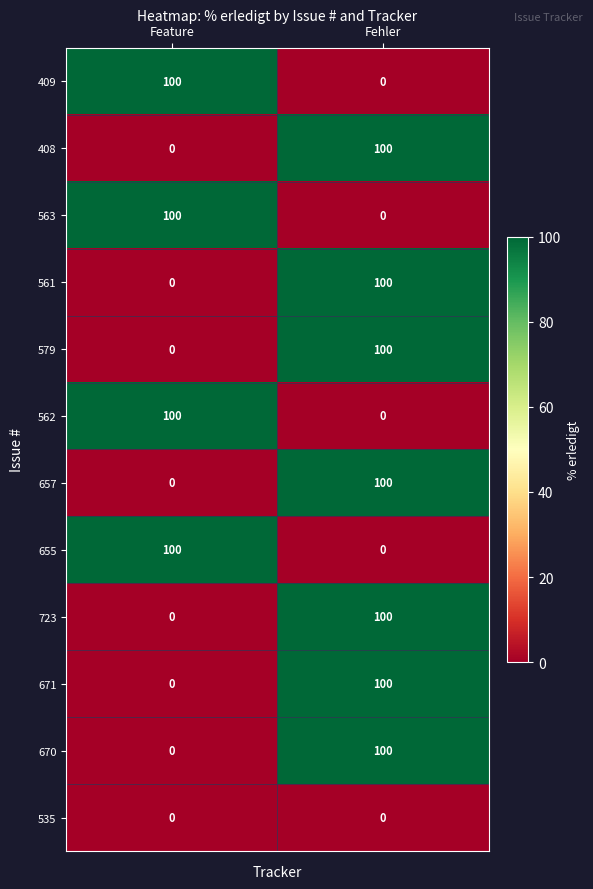

At how many categories does at least one series exceed 67?

2